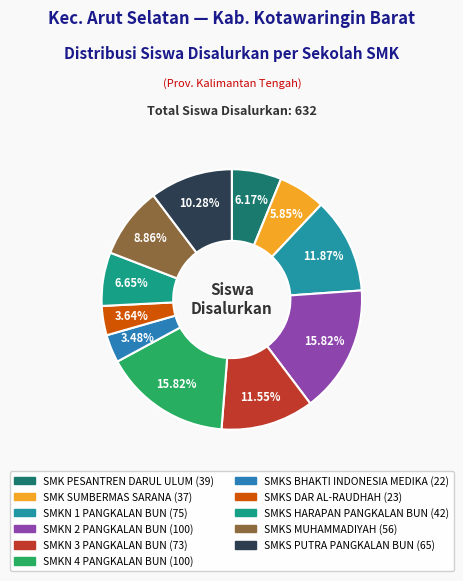

Which category has the smallest portion of the pie?

SMKS BHAKTI INDONESIA MEDIKA